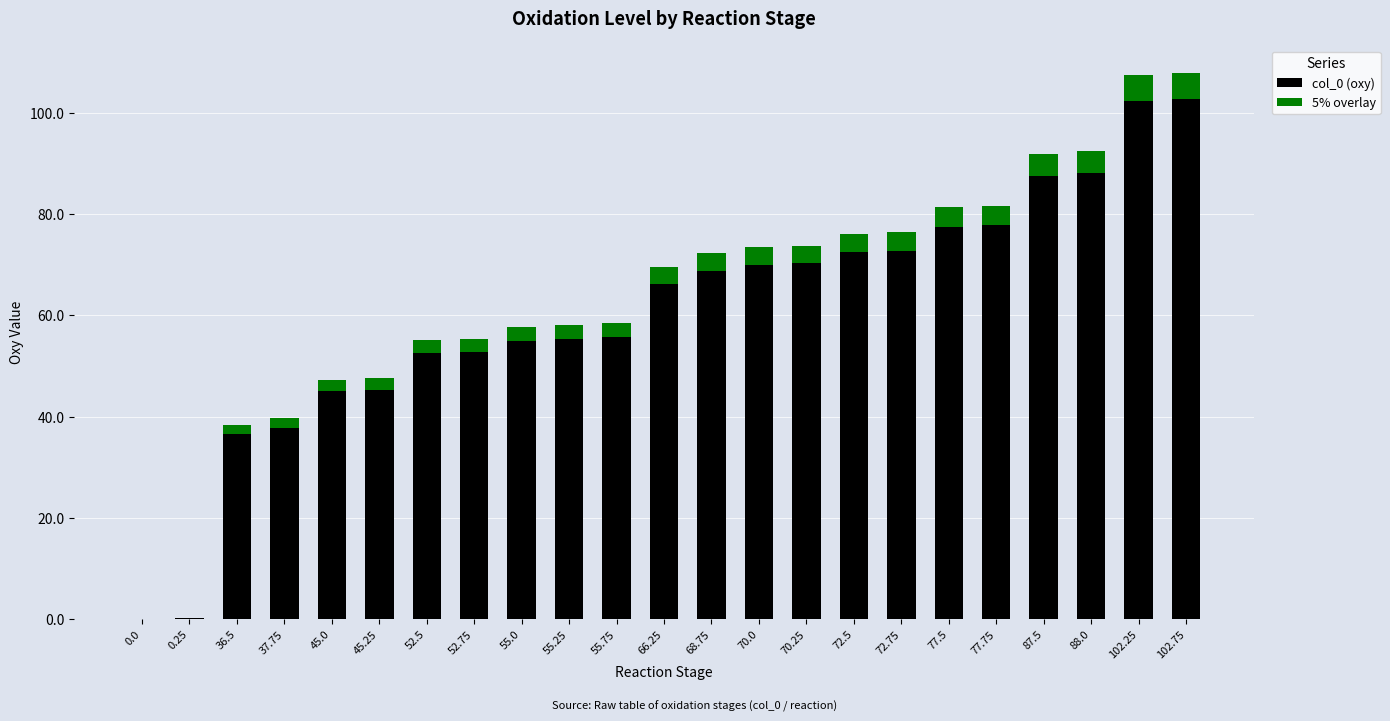

What is the total value across all series at 77.5?

81.4